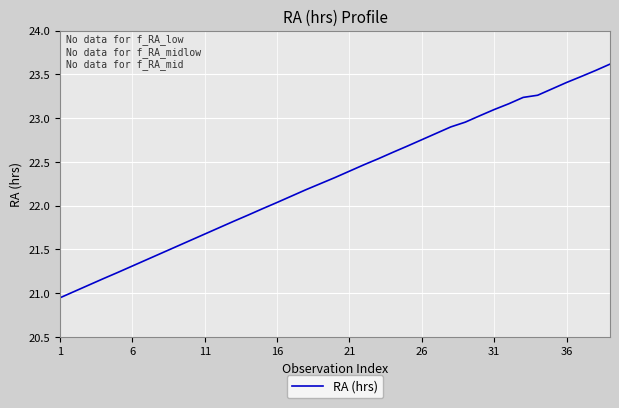

What is the difference between the maximum and minimum values?

2.7